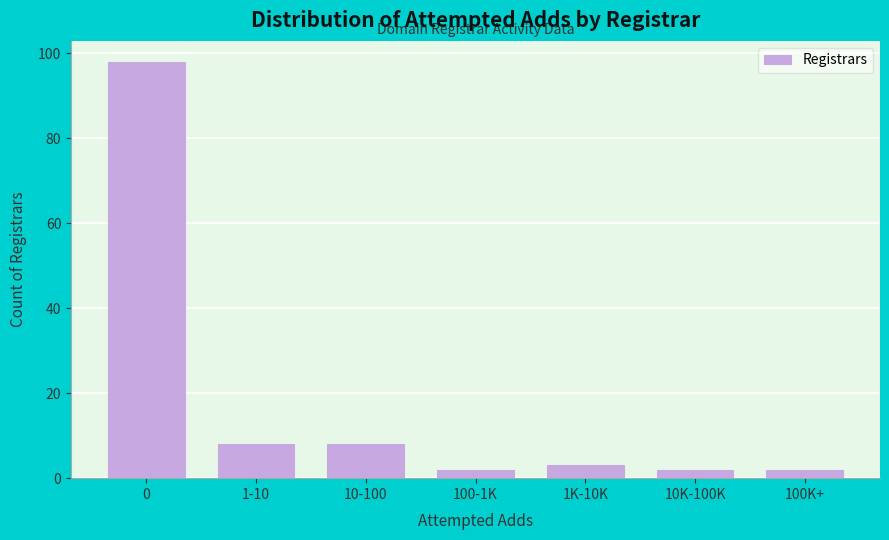

Reading right to left, what are all the values shown in this chart?

2	2	3	2	8	8	98